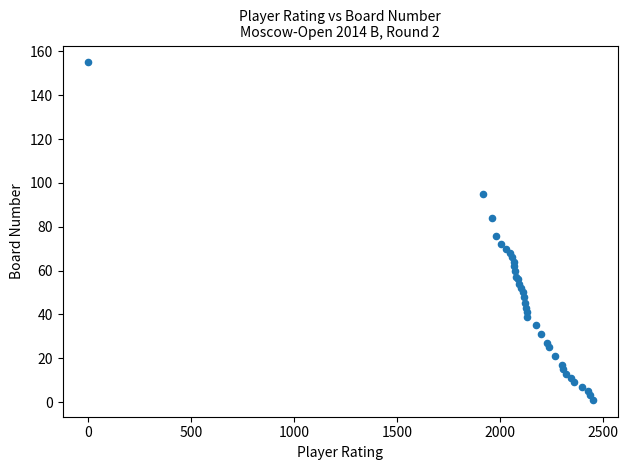

What Y value in the scatter plot is closest to 78?

76